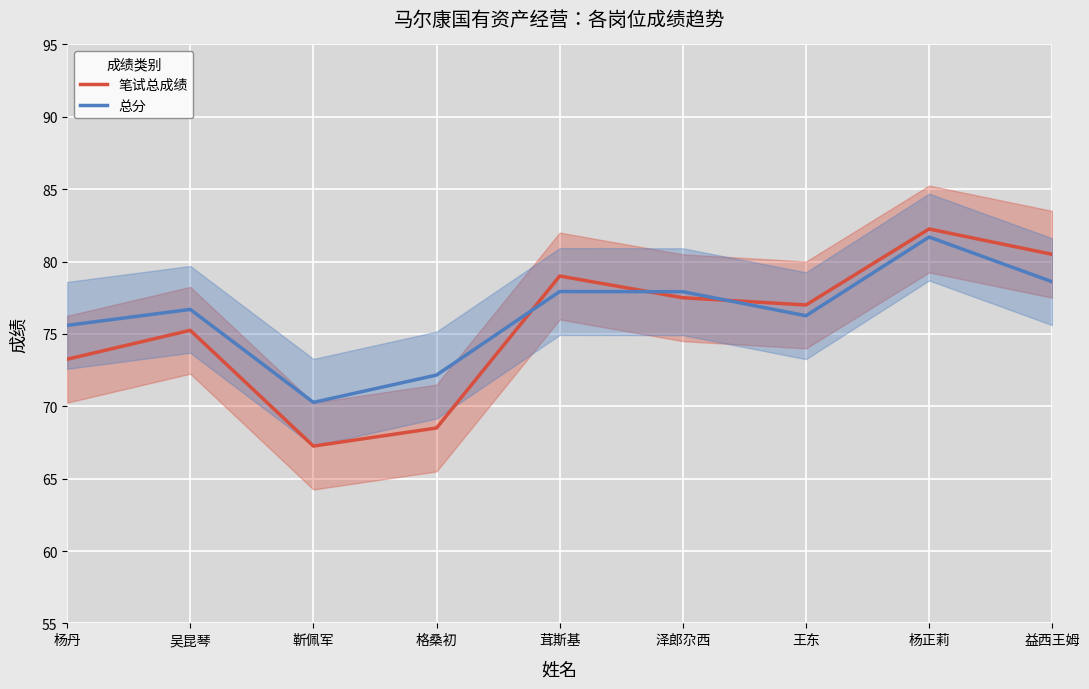

How many values in the 总分 series are below 76?

3